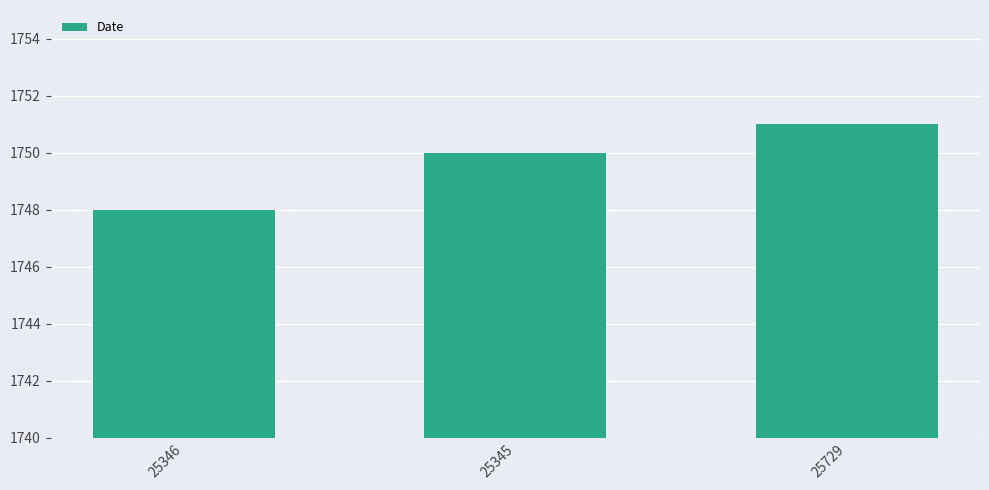

How many bars are there in total?

3